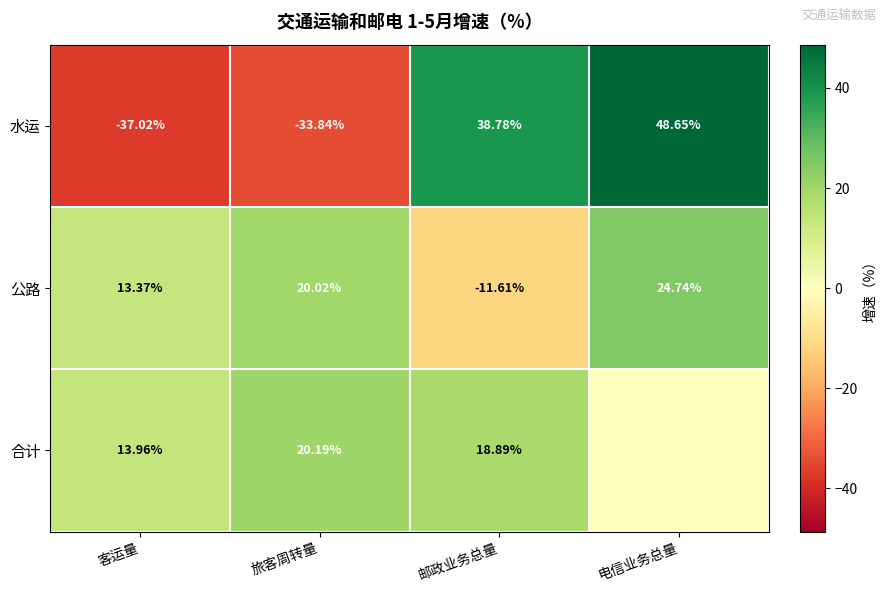

Rank the series at 邮政业务总量 from highest to lowest value.

水运, 合计, 公路